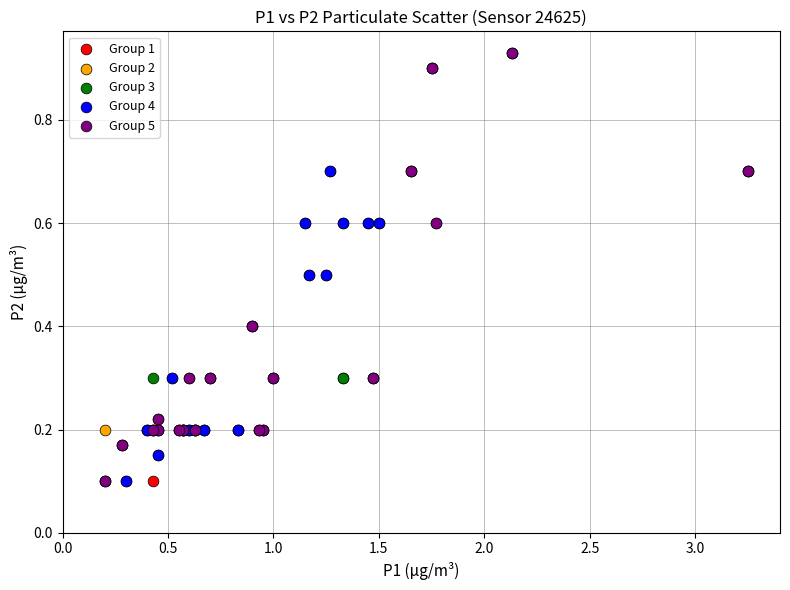

What are all the series names shown in the legend?

Group 1, Group 2, Group 3, Group 4, Group 5